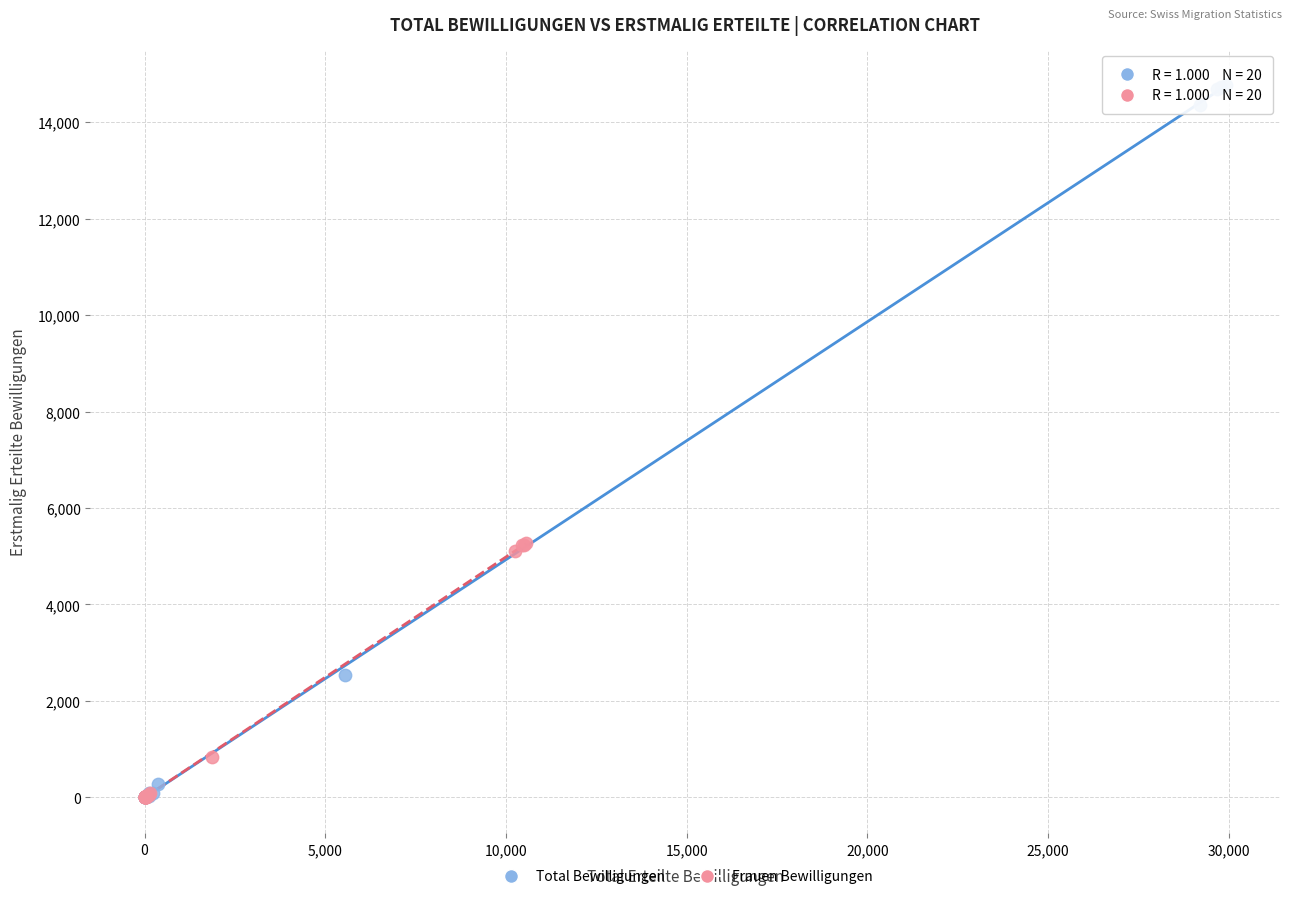

Which series has the widest spread of Y values?

Total Bewilligungen